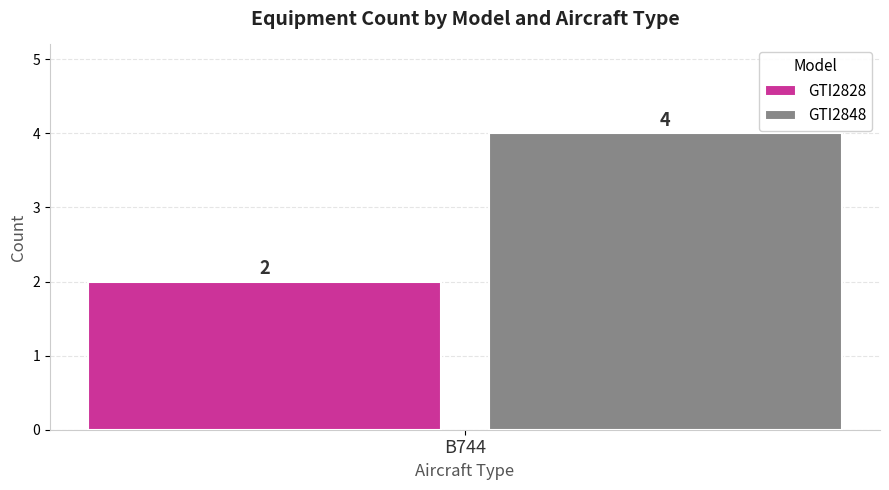

Read the GTI2848 value at B744.

4